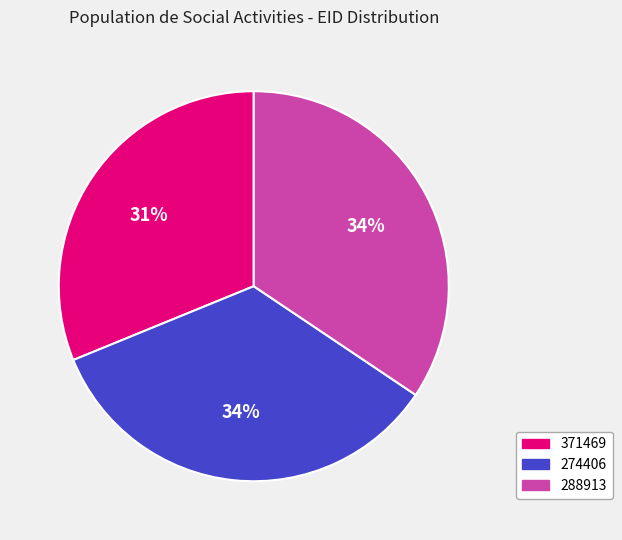

The 288913 slice represents 34% of the pie. True or false?

True